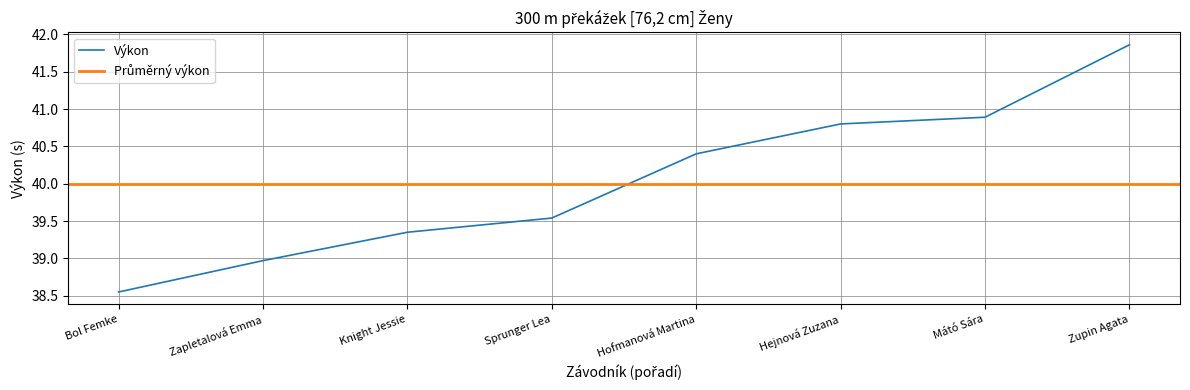

What is the value of the 6th point from the left?

40.8